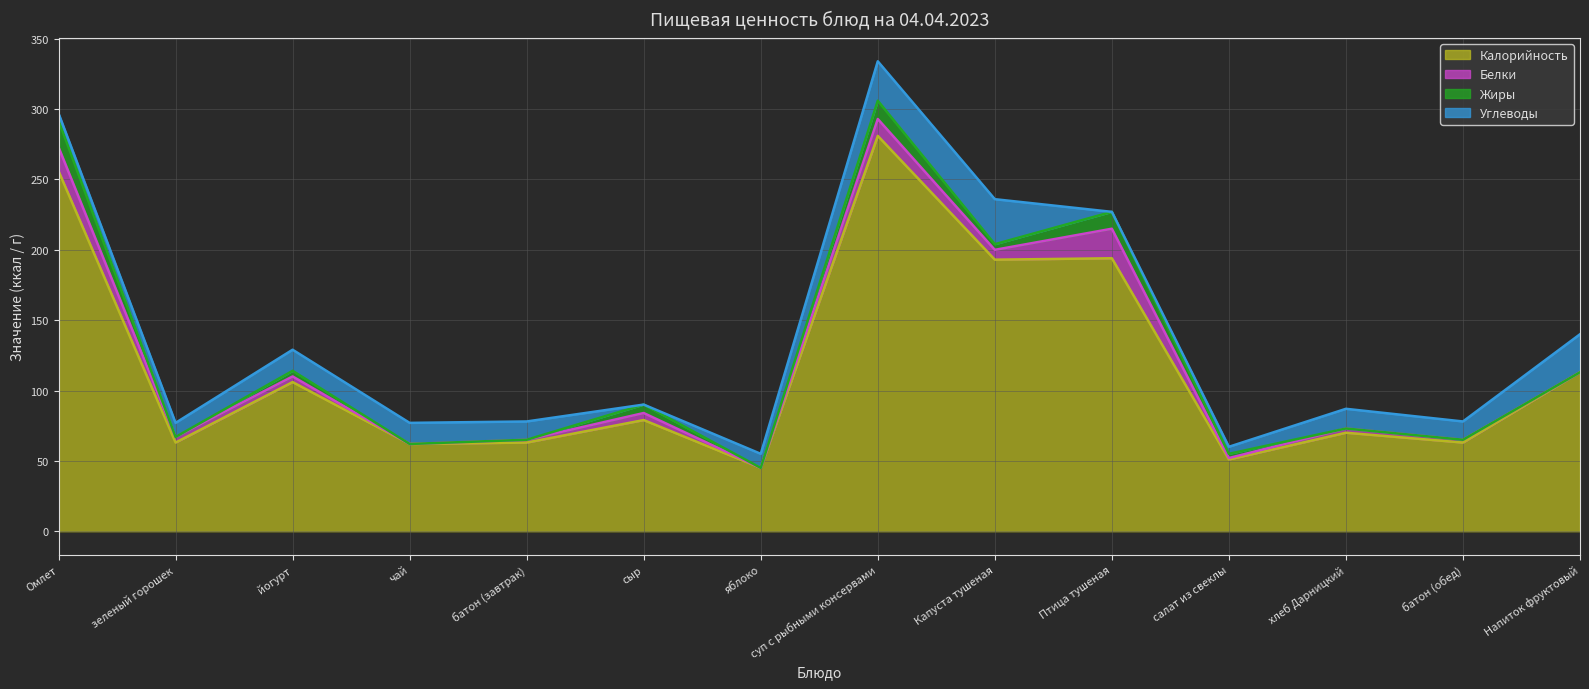

What is the difference between the maximum and minimum values in the Белки series?

21